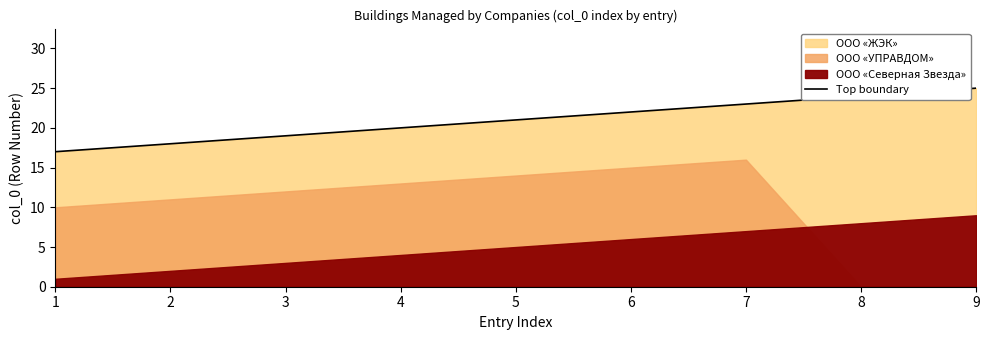

What is the difference between the second highest and minimum values?

7